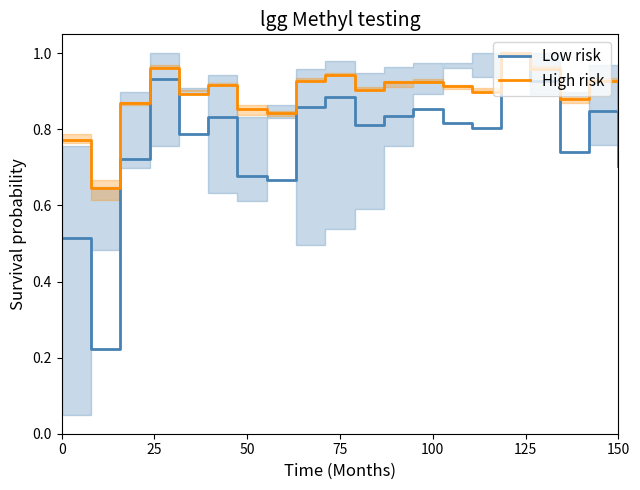

True or false: Low risk has a value of 0.7 at 150.

True